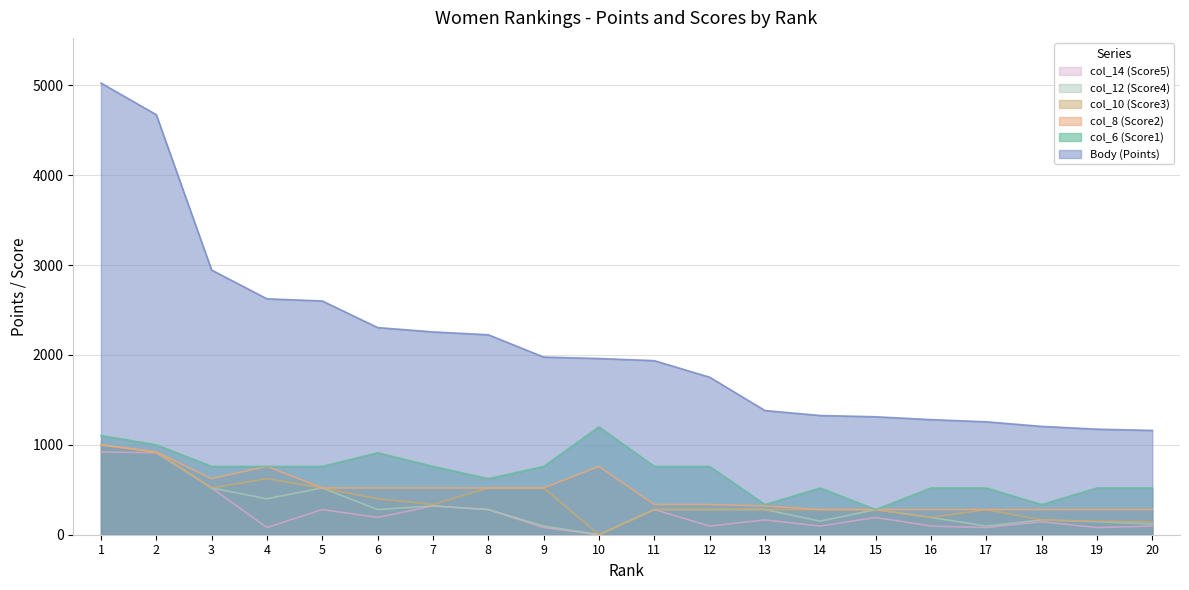

At how many categories does at least one series exceed 46?

20